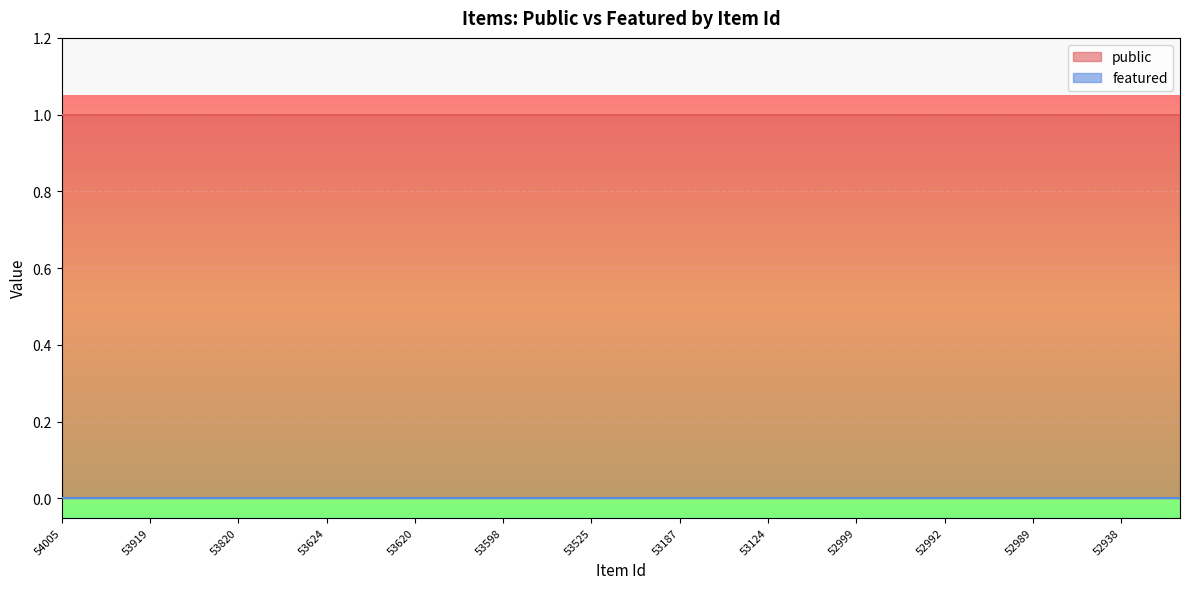

True or false: public and featured cross at least once.

False